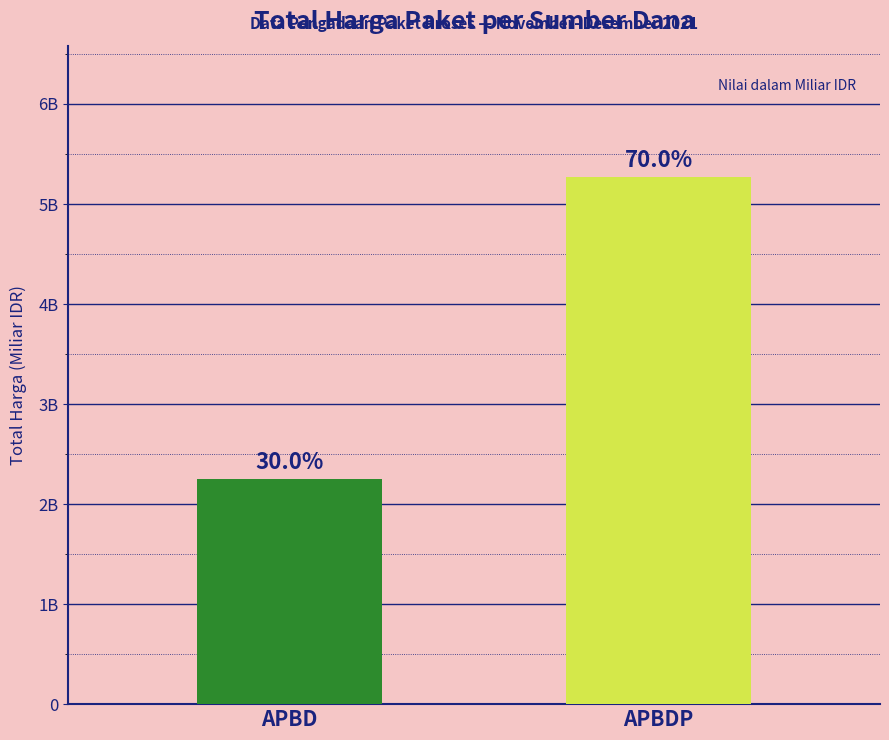

What is the maximum value shown in the chart?

5.3